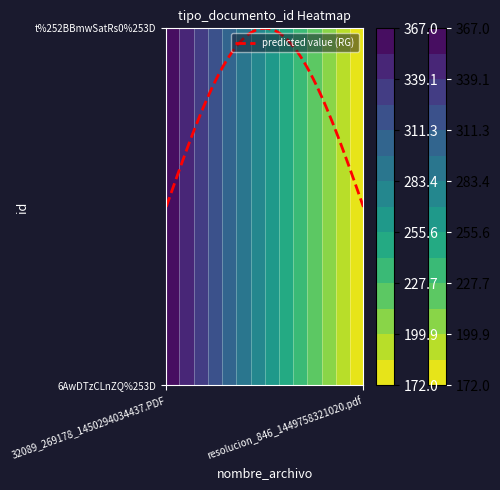

What is the difference between the maximum and minimum values in the t%252BBmwSatRs0%253D series?

193